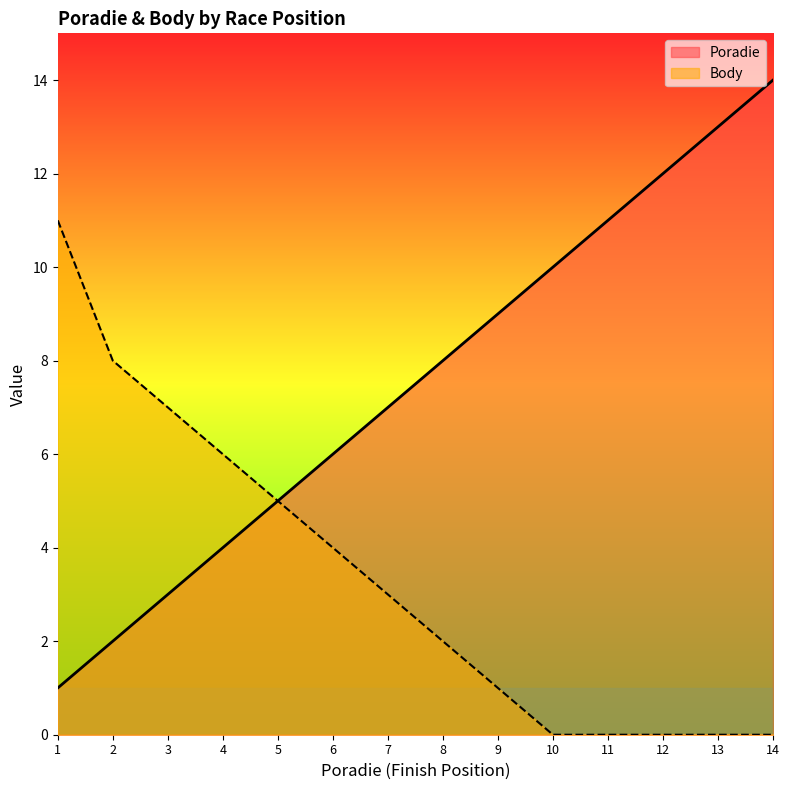

True or false: Poradie and Body cross at least once.

False